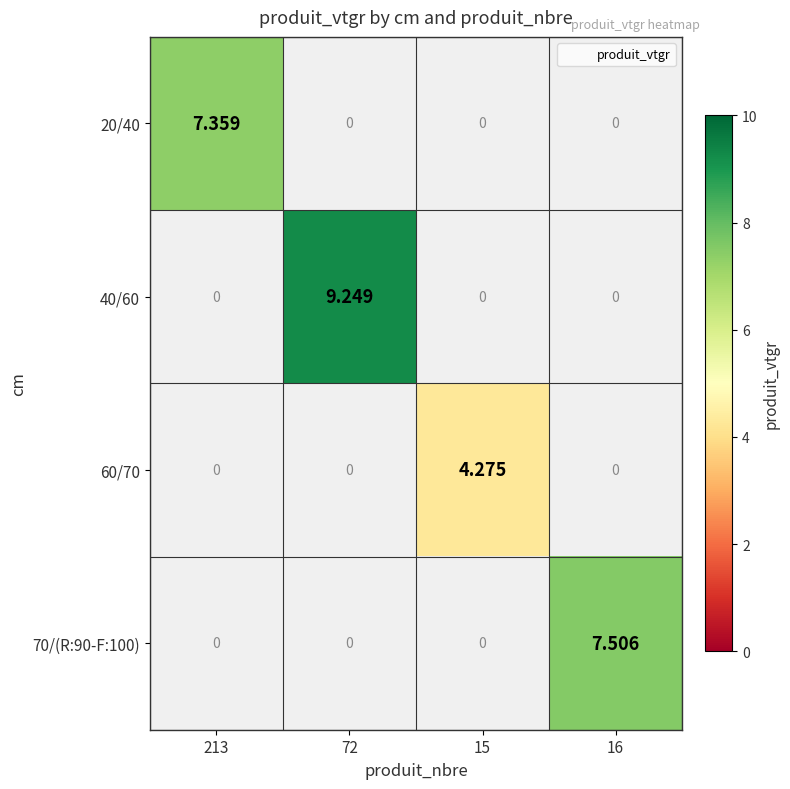

Which series has the largest range (max minus min)?

40/60